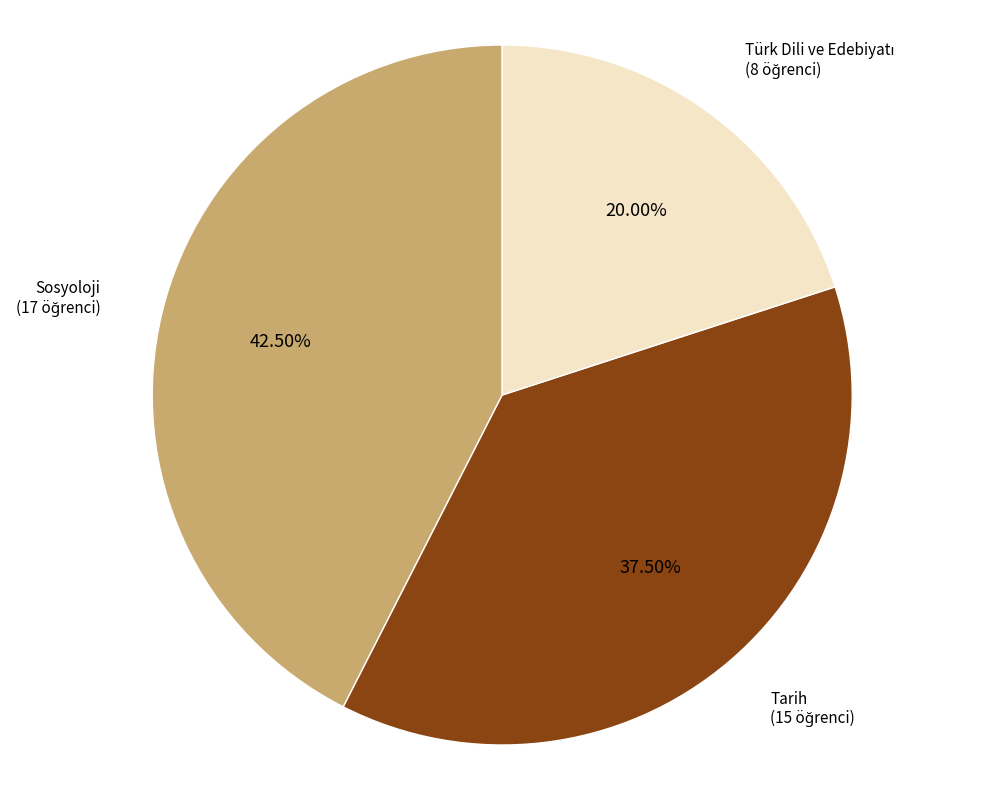

What is the largest slice in the pie chart?

Sosyoloji